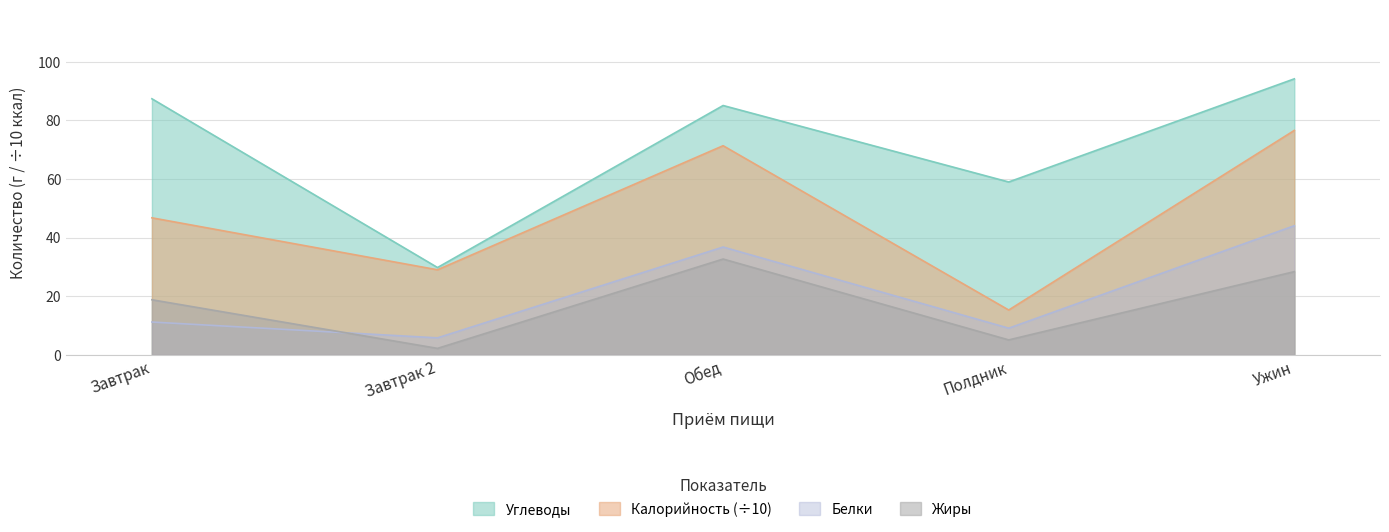

Where is the first local maximum for Углеводы?

Обед